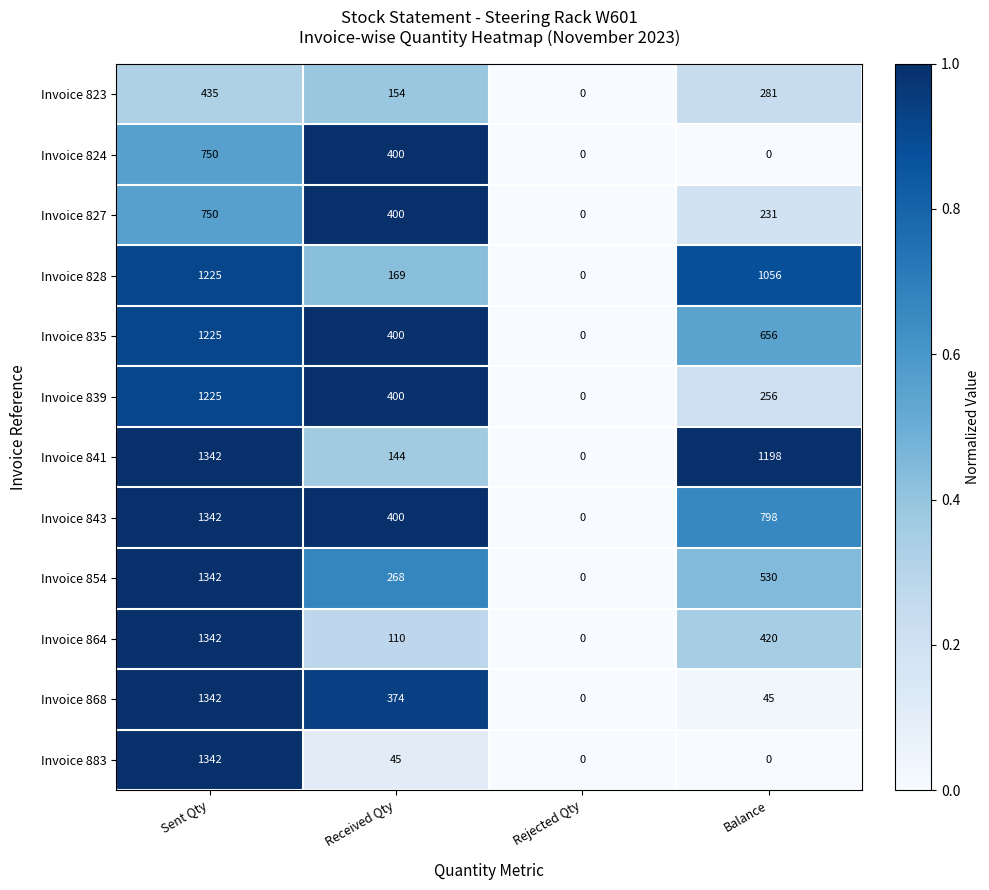

Which series has the largest total across all categories?

Invoice 841